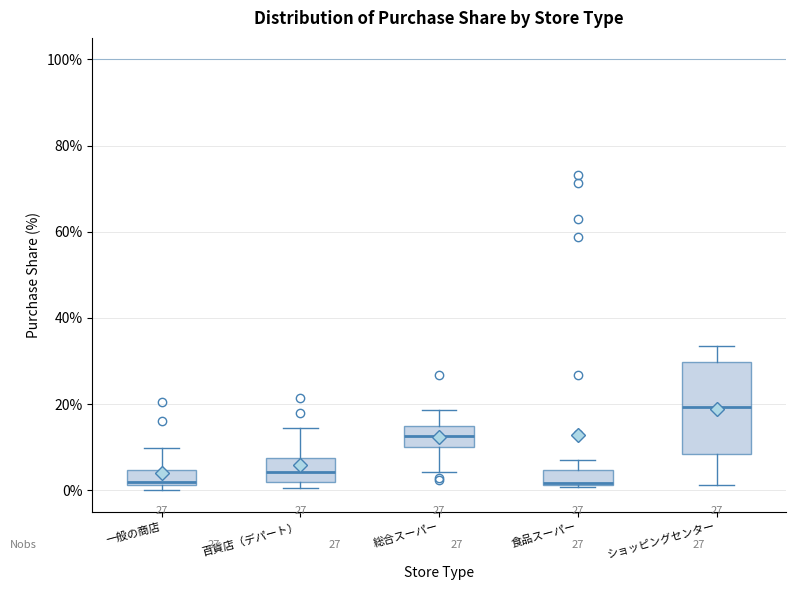

Which box is the tallest, from its lower edge to its upper edge?

ショッピングセンター